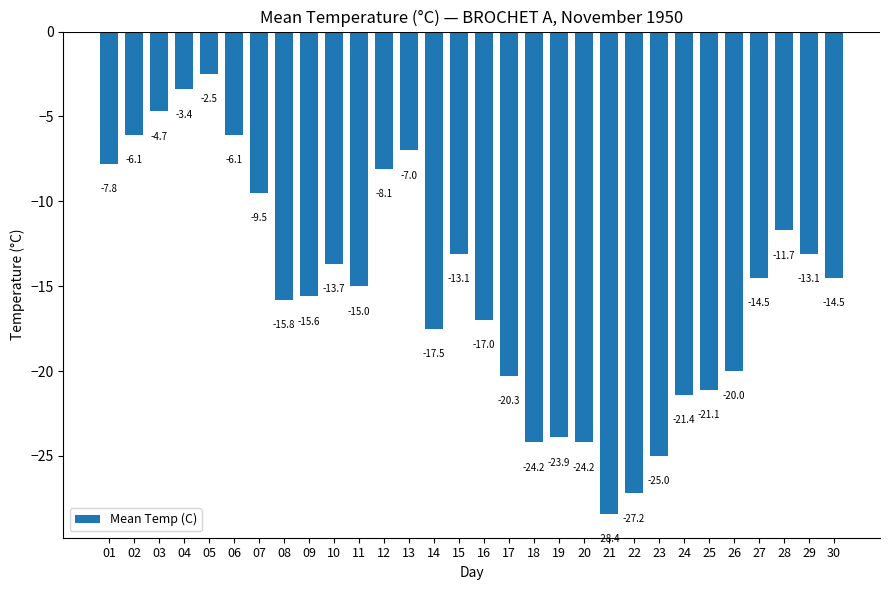

What is the approximate value at 08?

-15.8